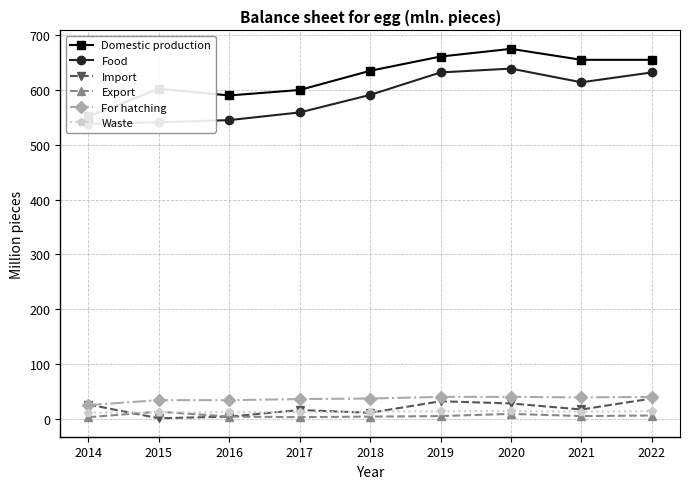

How many values in the Waste series exceed 13?

3